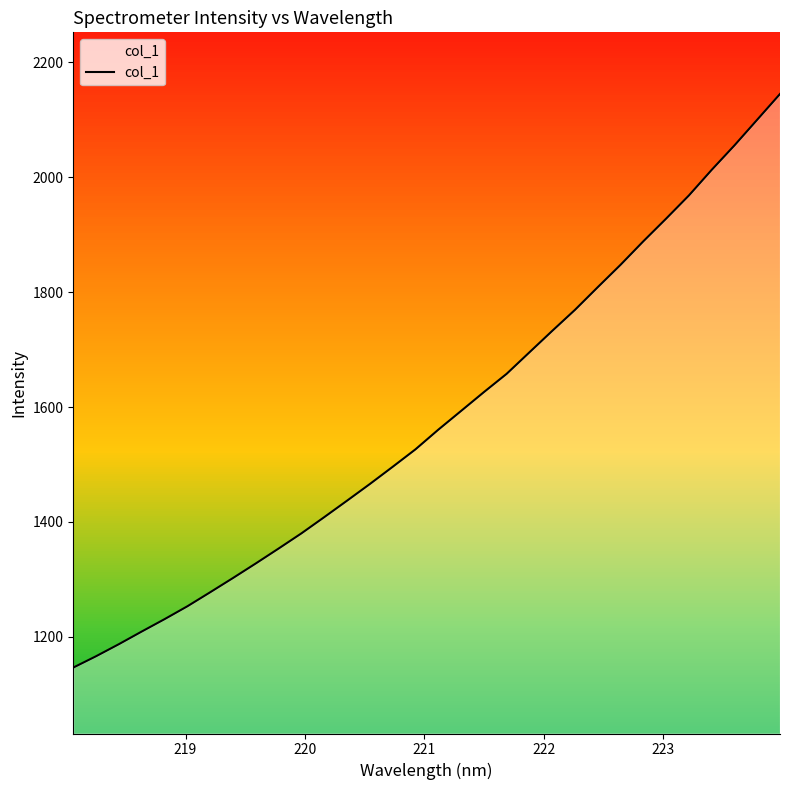

What is the minimum value for col_1?

1146.7